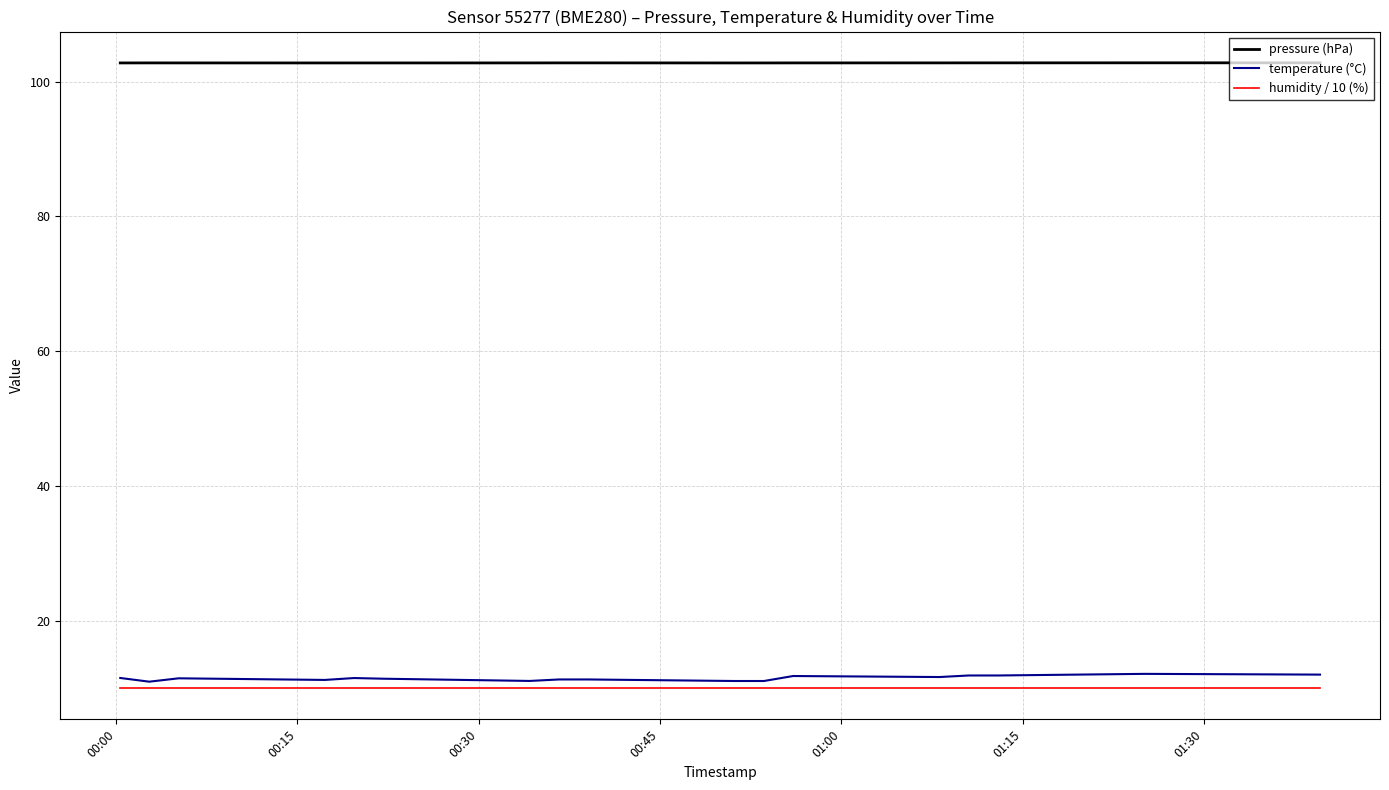

What is the maximum value for humidity / 10 (%)?

10.0